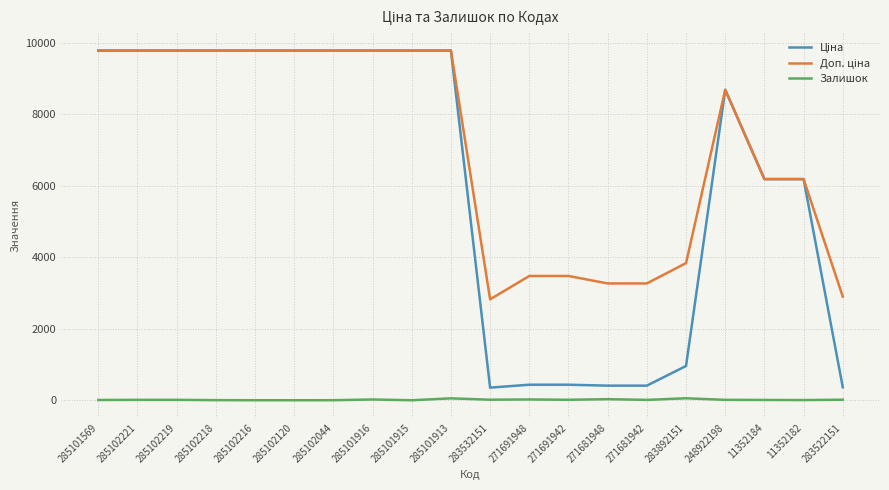

Is it true that Залишок equals 21.0 at 285101916?

True